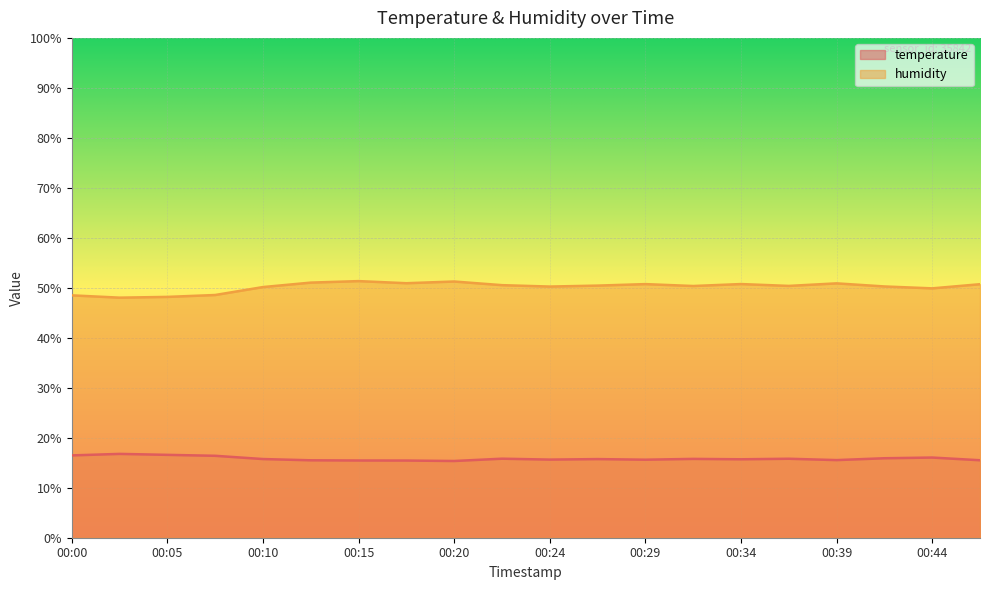

In humidity, how many points are lower than both neighbors (excluding endpoints)?

6